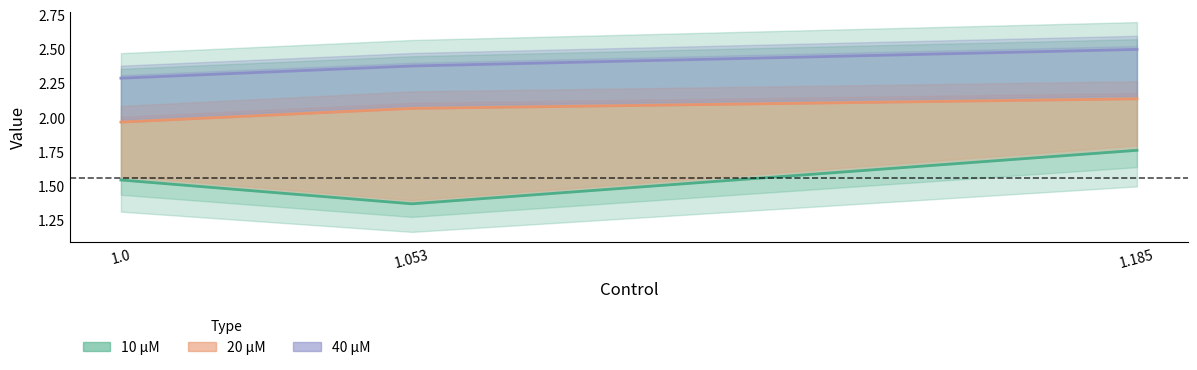

Does the chart have visible grid lines?

No